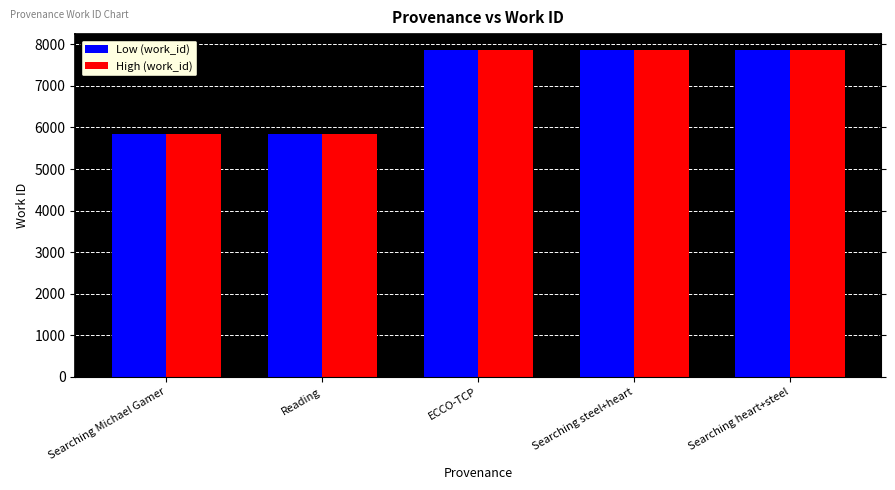

The value of High (work_id) at Searching Michael Gamer is 5841. True or false?

True